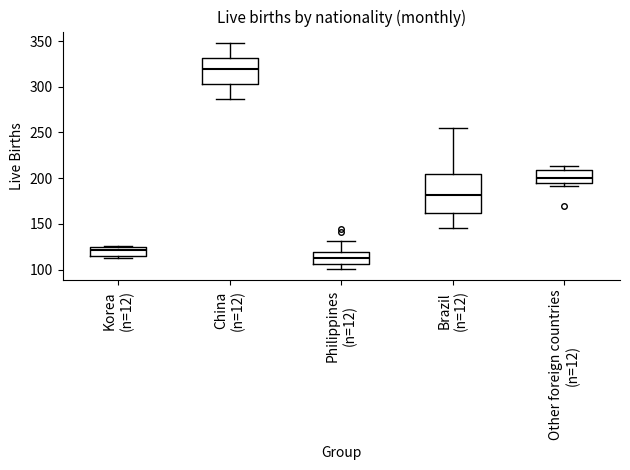

Reading left to right, read every box against the y-axis: the position of its median line, the range the box covers, and the ends of its whiskers. The values are not printed on the chart, so give them approximately, as read against the axis.

Korea (n=12): median 120, box 115 to 125, whiskers 115 (just below the box's lower edge) to 125
China (n=12): median 320, box 305 to 330, whiskers 285 to 350
Philippines (n=12): median 115, box 105 to 120, whiskers 100 to 130
Brazil (n=12): median 180, box 160 to 205, whiskers 145 to 255
Other foreign countries (n=12): median 200, box 195 to 210, whiskers 190 to 215